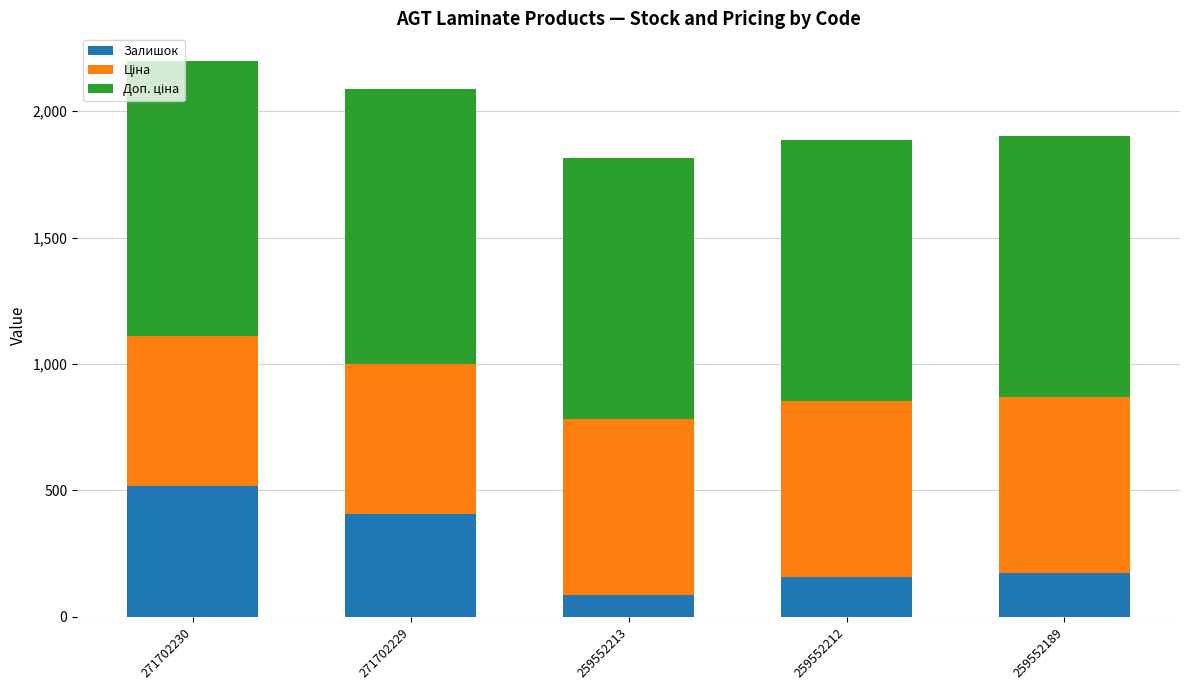

Which category has the lowest value in the Залишок series?

259552213